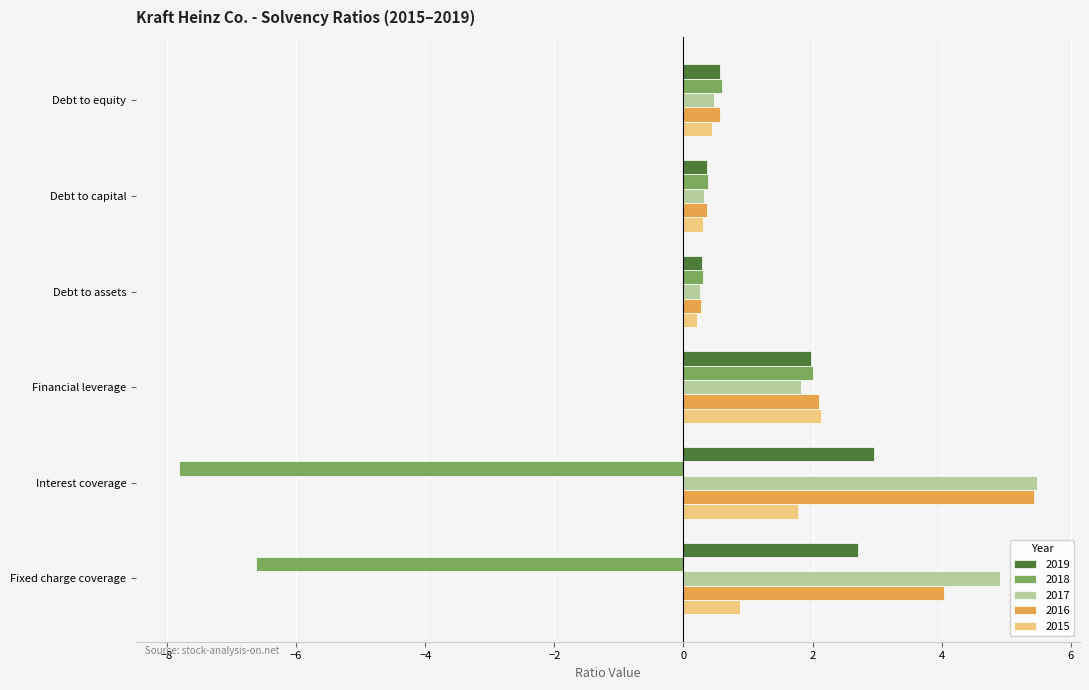

How many data points in 2017 are less than 1?

3